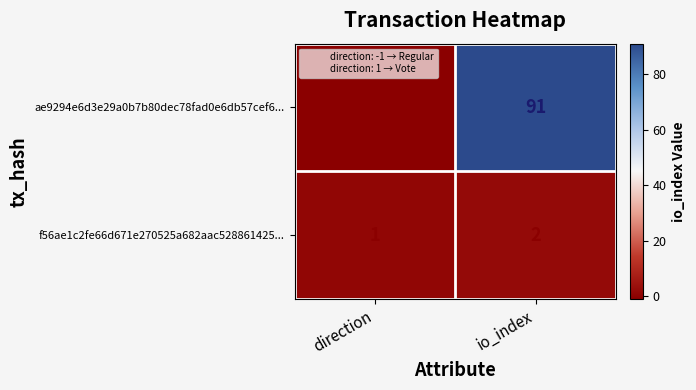

Where is ae9294e6d3e29a0b7b80dec78fad0e6db57cef6... nearest to the value 45?

direction